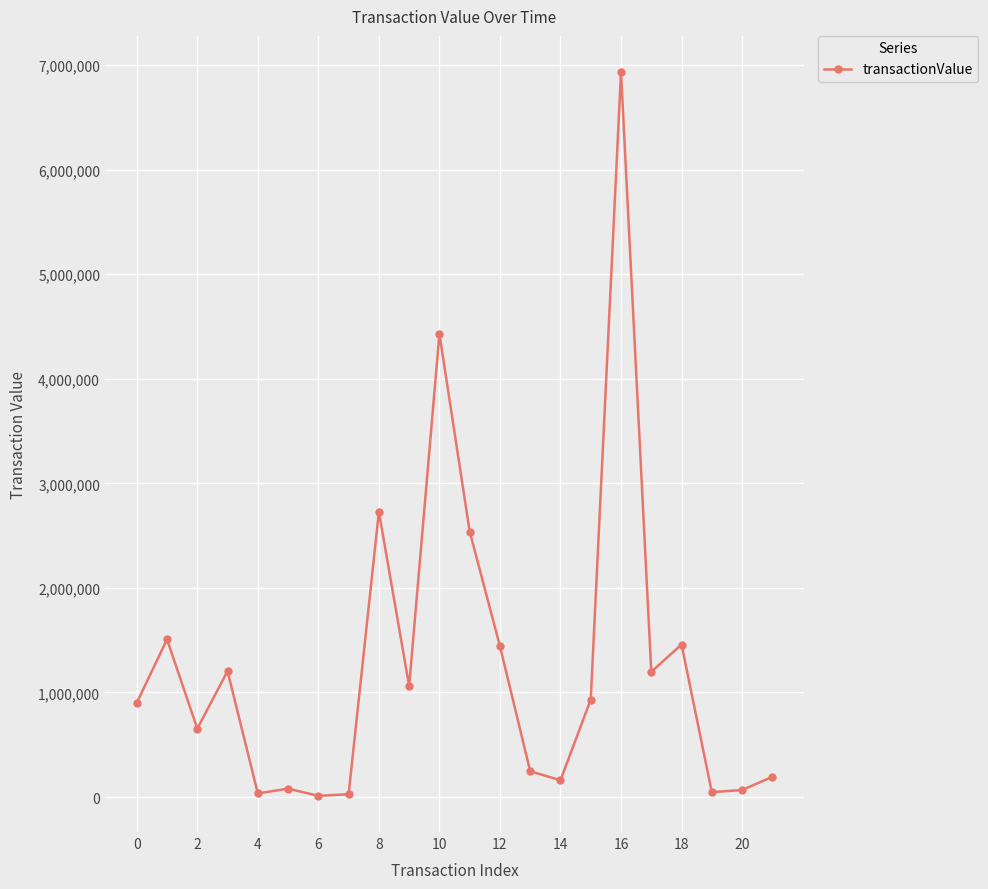

What is the difference between the maximum and minimum values?

6921484